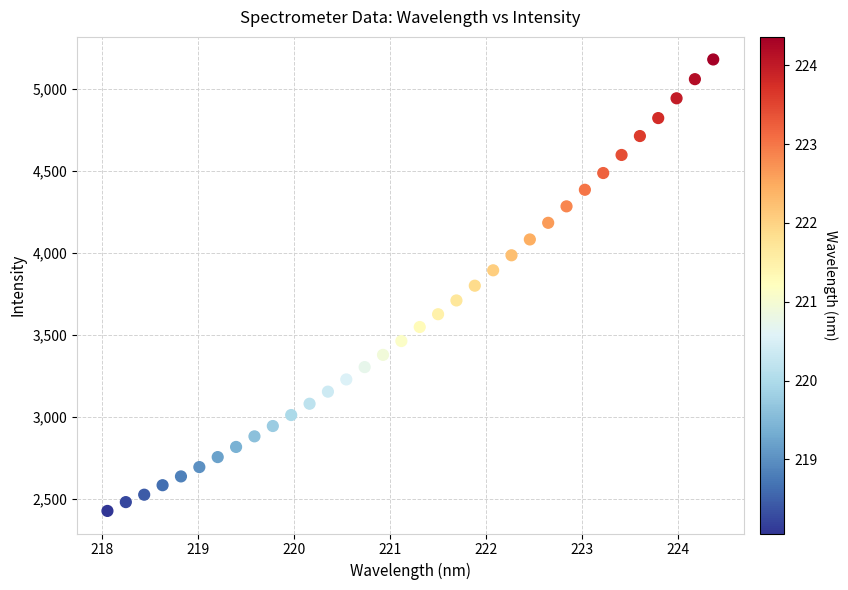

What is the range of Y values (max minus min)?

2748.3